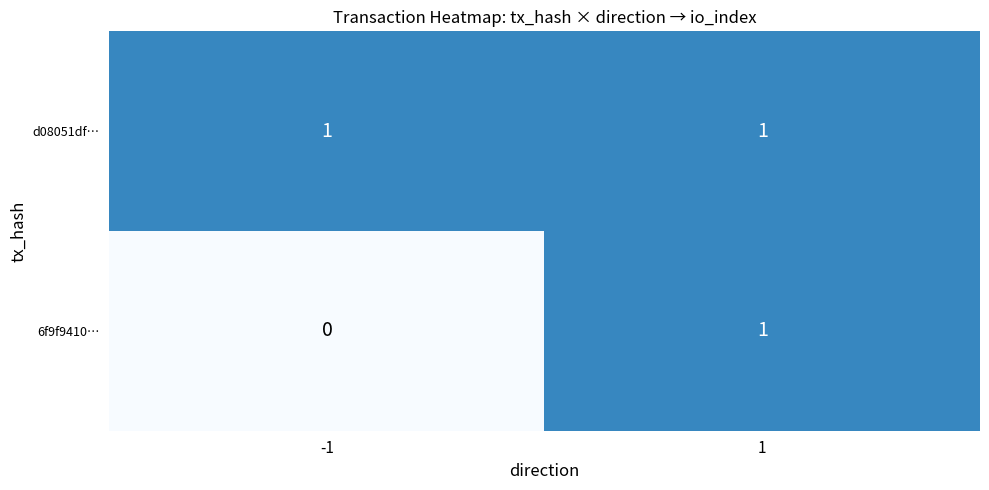

The 6f9f9410… series shows 2 at 1. True or false?

False